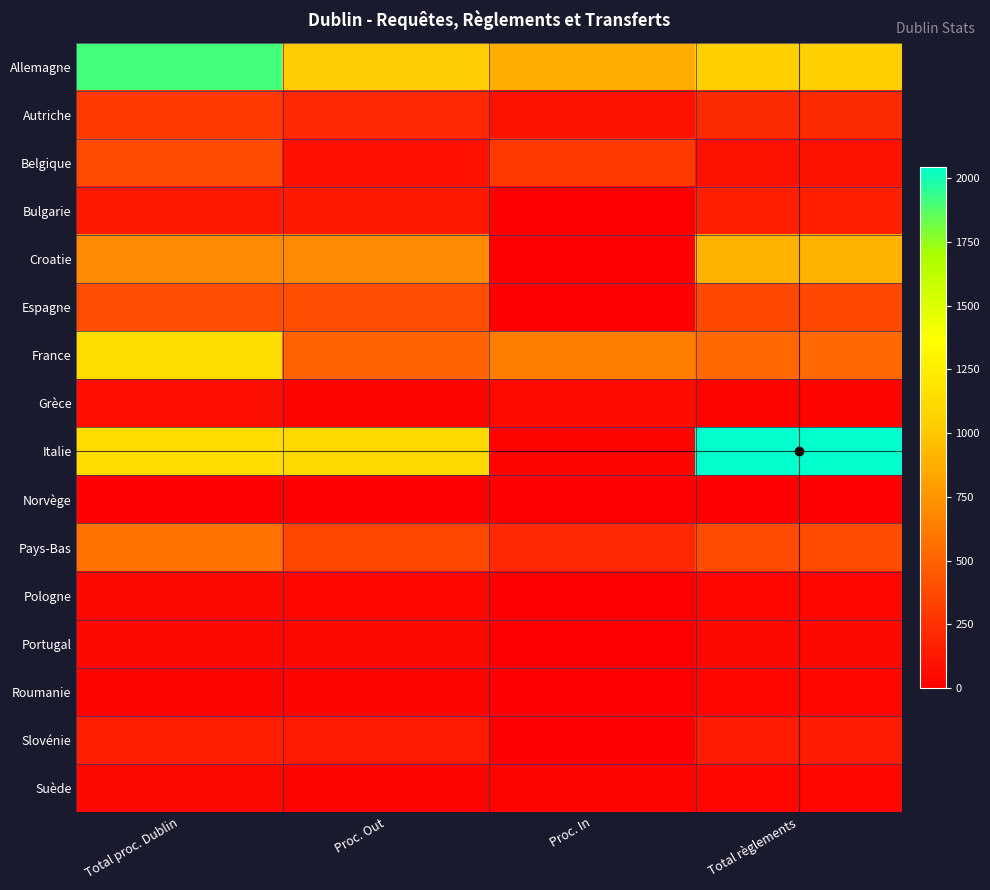

At which category is the sum across all series the highest?

Total proc. Dublin